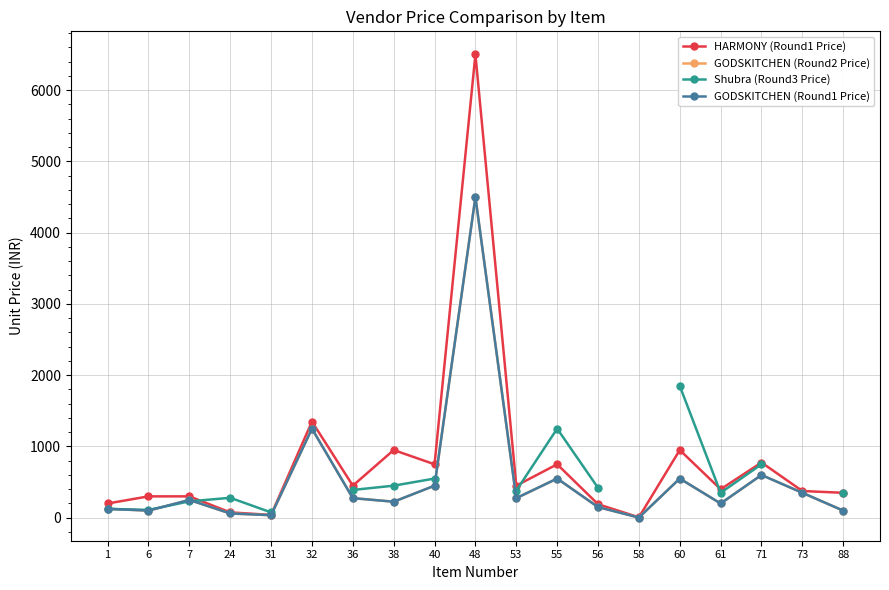

How many data points in GODSKITCHEN (Round1 Price) are less than 250?

9